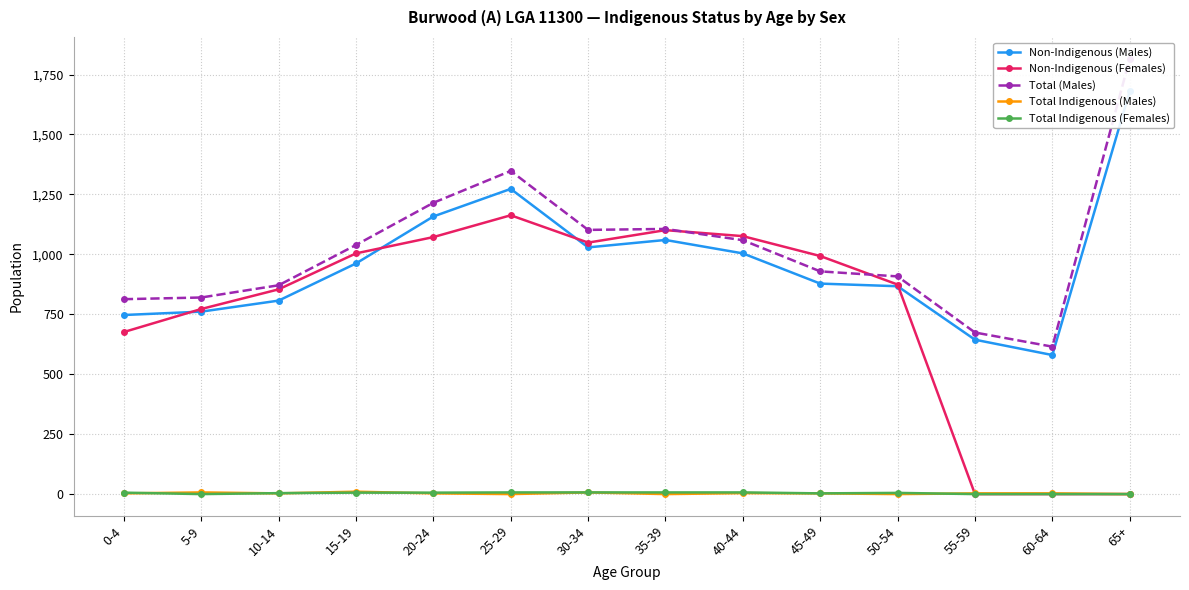

The Total Indigenous (Females) series shows 12 at 25-29. True or false?

False